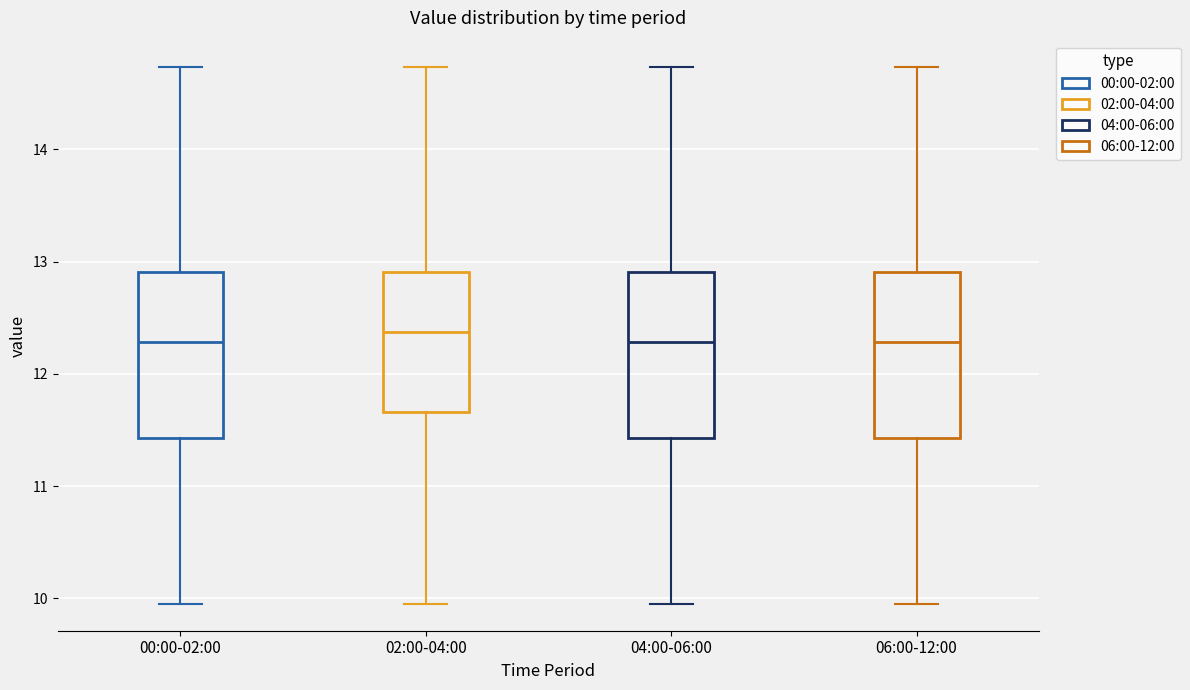

Reading left to right, transcribe this box plot: for each box, give where its median line is, the range the box spans, and where its two whiskers end, as read against the y-axis. The values are not printed on the chart, so give them approximately, as read against the axis.

00:00-02:00: median 12.3, box 11.4 to 12.9, whiskers 10.0 to 14.7
02:00-04:00: median 12.4, box 11.7 to 12.9, whiskers 10.0 to 14.7
04:00-06:00: median 12.3, box 11.4 to 12.9, whiskers 10.0 to 14.7
06:00-12:00: median 12.3, box 11.4 to 12.9, whiskers 10.0 to 14.7